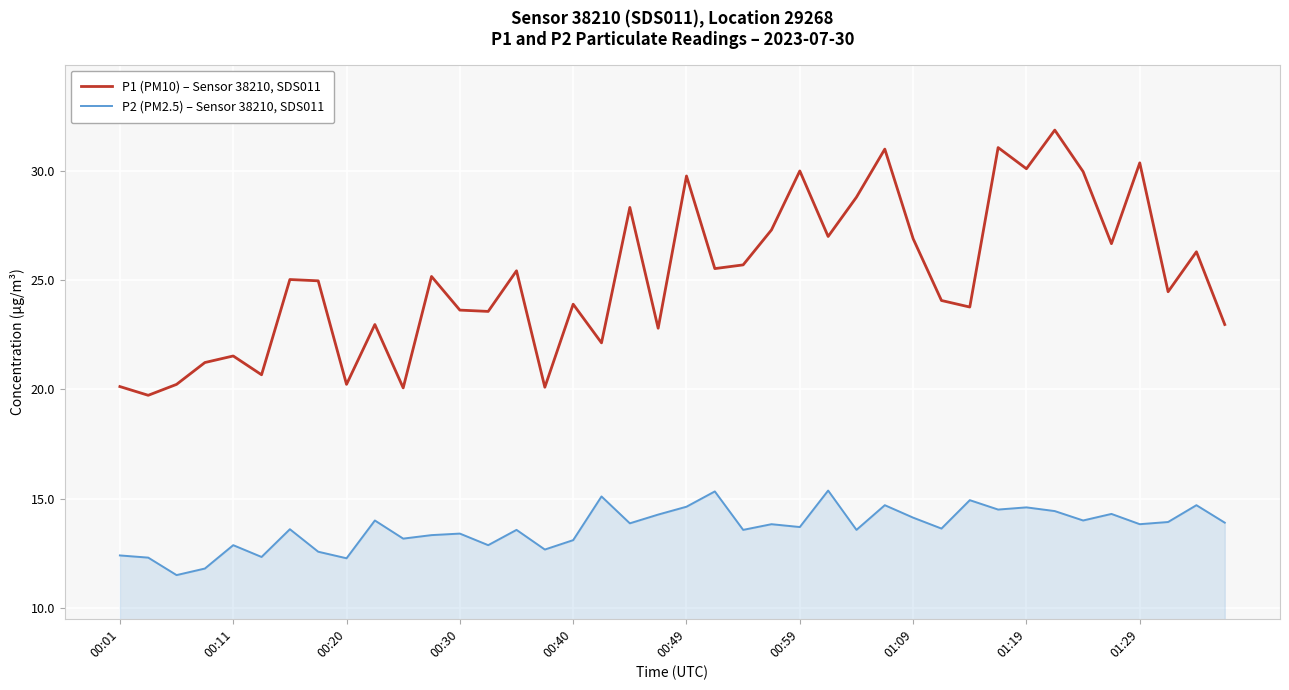

List the series in order of their peak value, highest first.

P1 (PM10) – Sensor 38210, SDS011, P2 (PM2.5) – Sensor 38210, SDS011